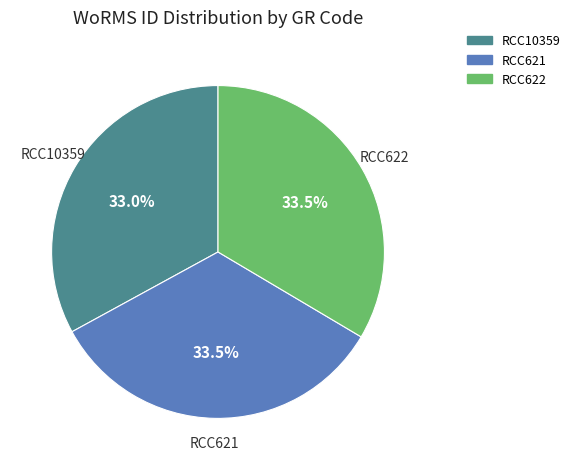

What portion of the pie excludes RCC621?

66.5%